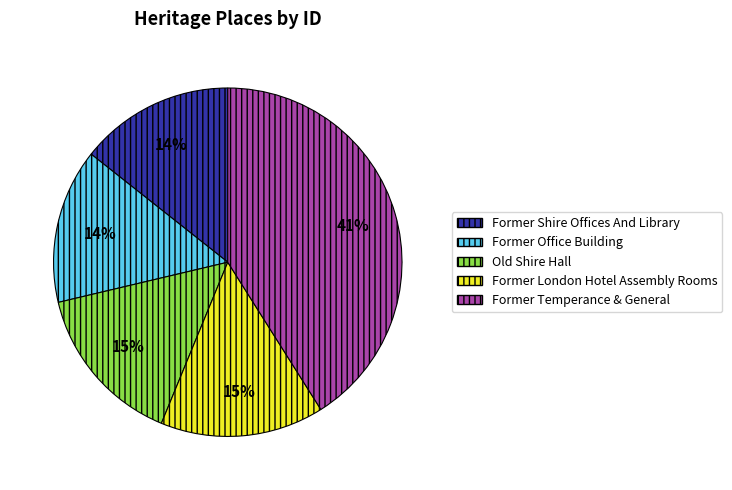

Is Former Office Building the majority of the pie?

No